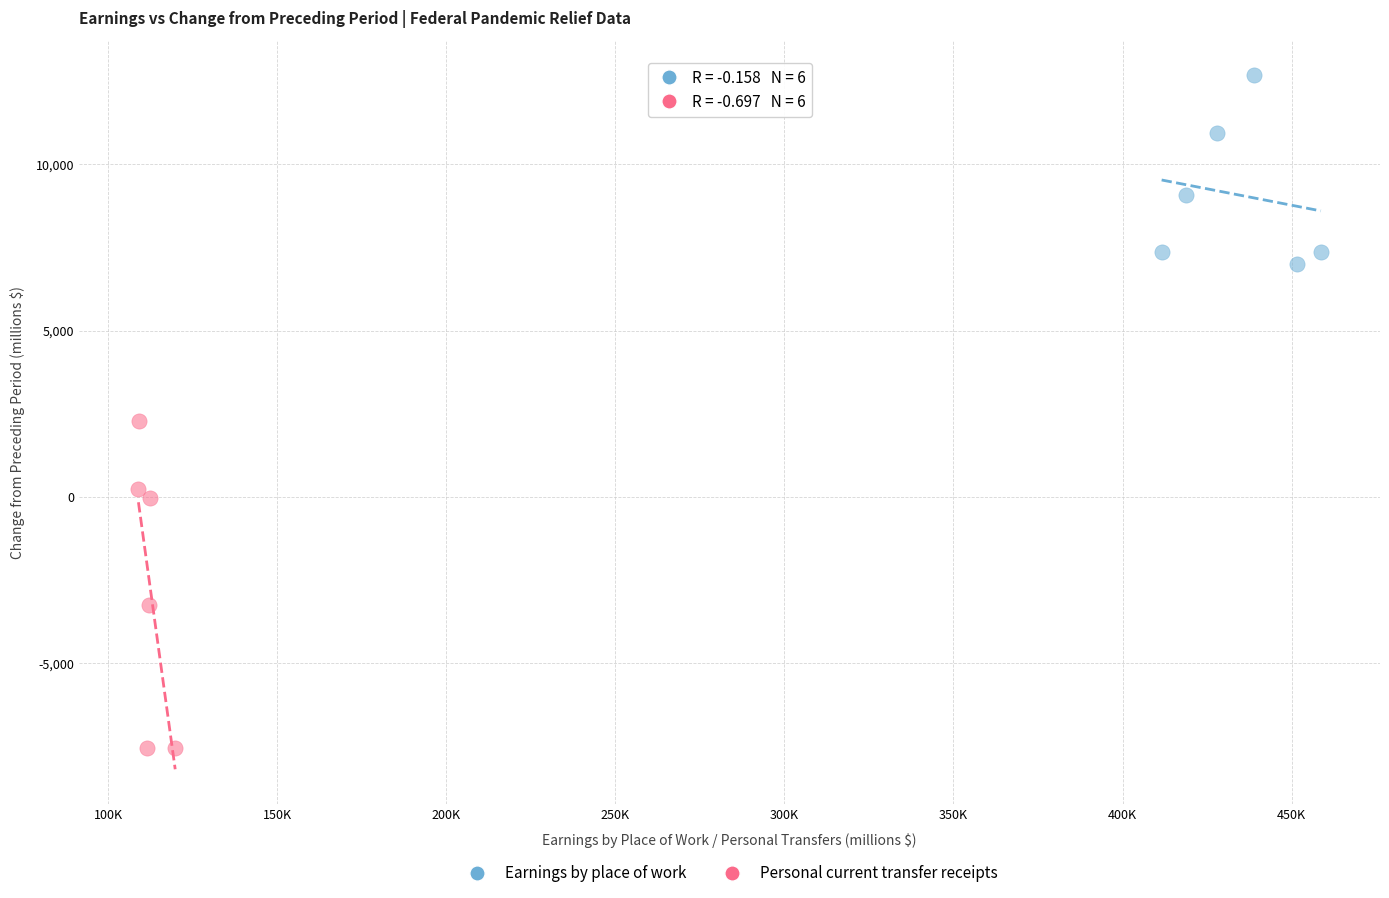

Which series contains the lowest Y value?

Personal current transfer receipts